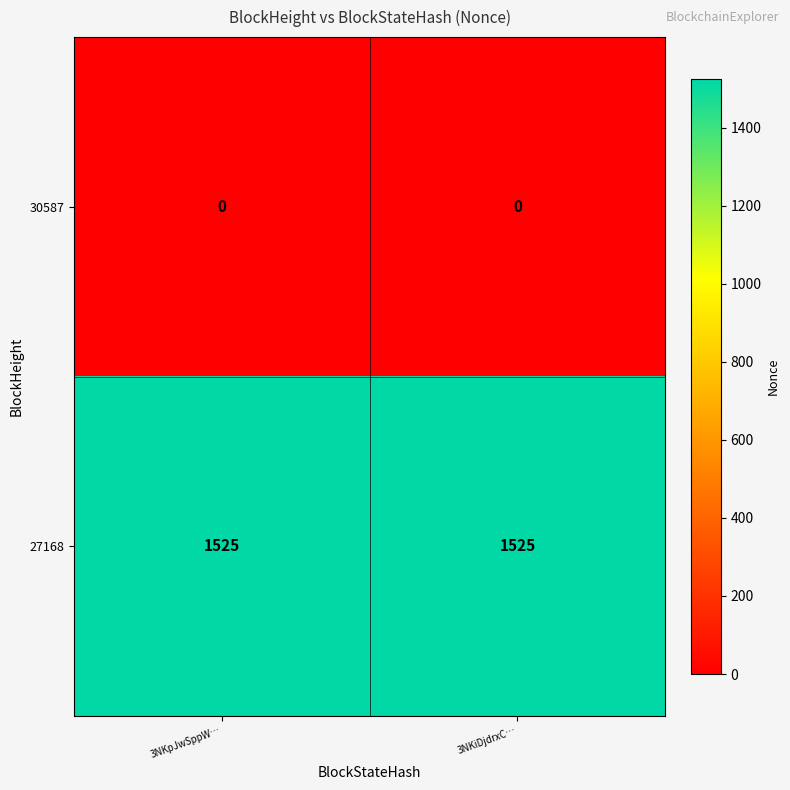

Reading left to right, list all the values displayed in this chart.

30587: 0	0
27168: 1525	1525